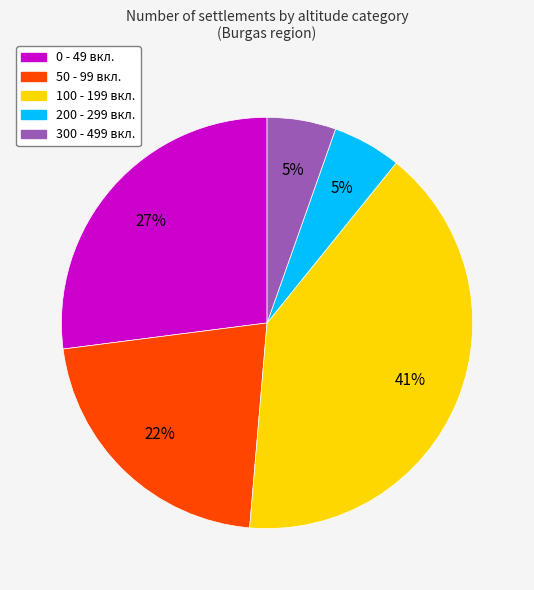

To the nearest percent, what is the average slice percentage?

20%